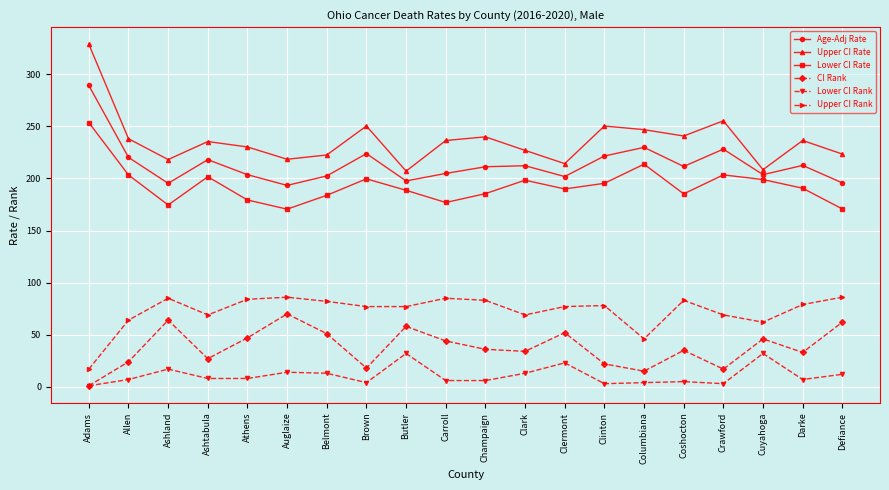

How many lines are shown in the chart?

6